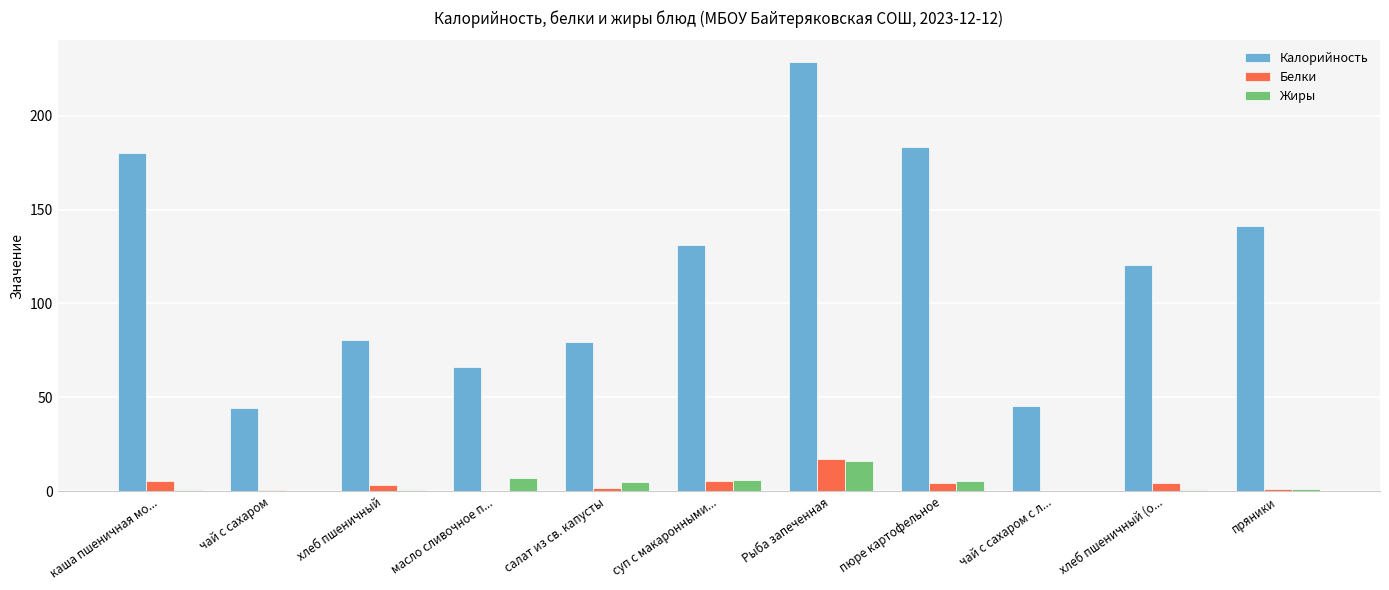

What is the approximate value of Жиры at суп с макаронными...?

6.3